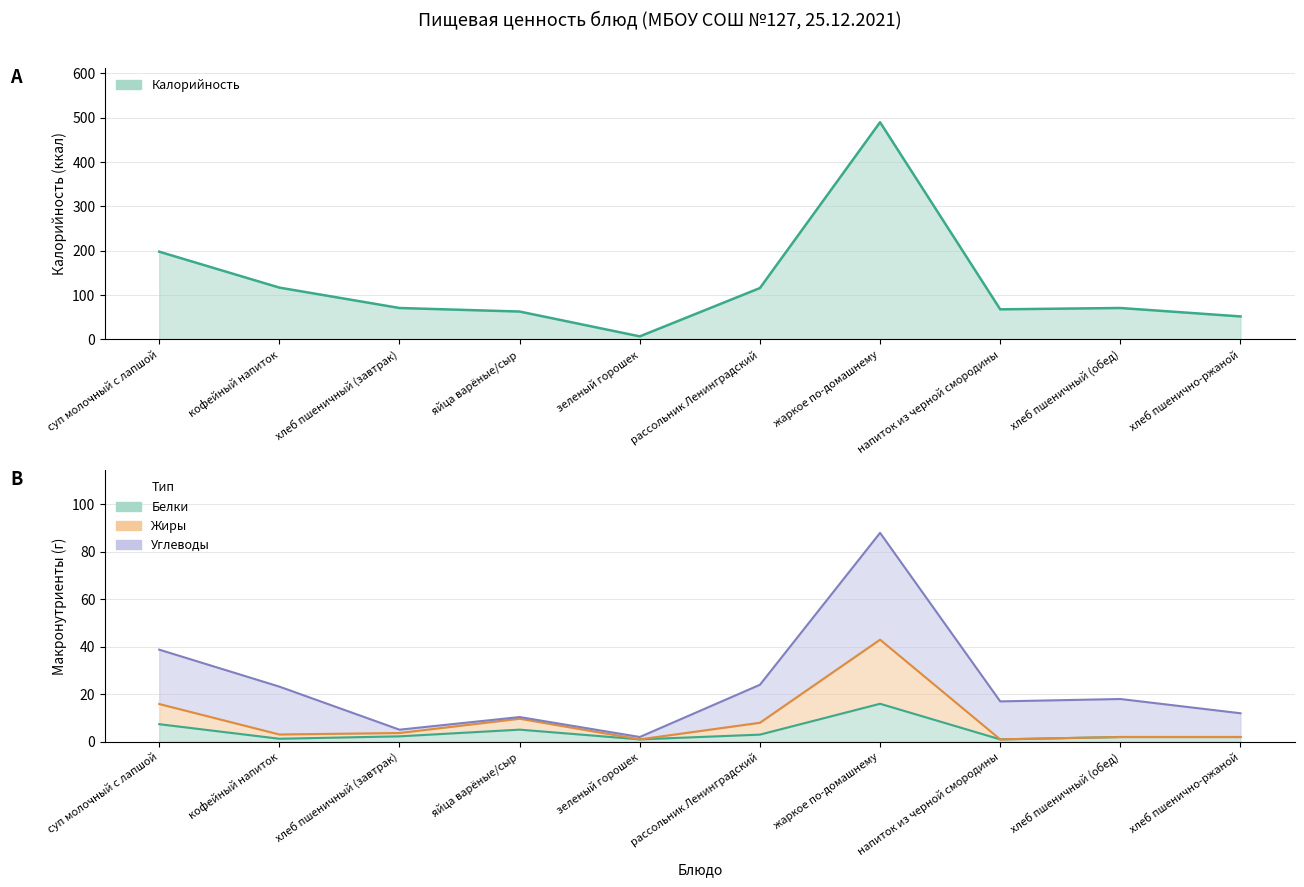

What is the difference between the Калорийность values at хлеб пшеничный (завтрак) and хлеб пшенично-ржаной?

19.0